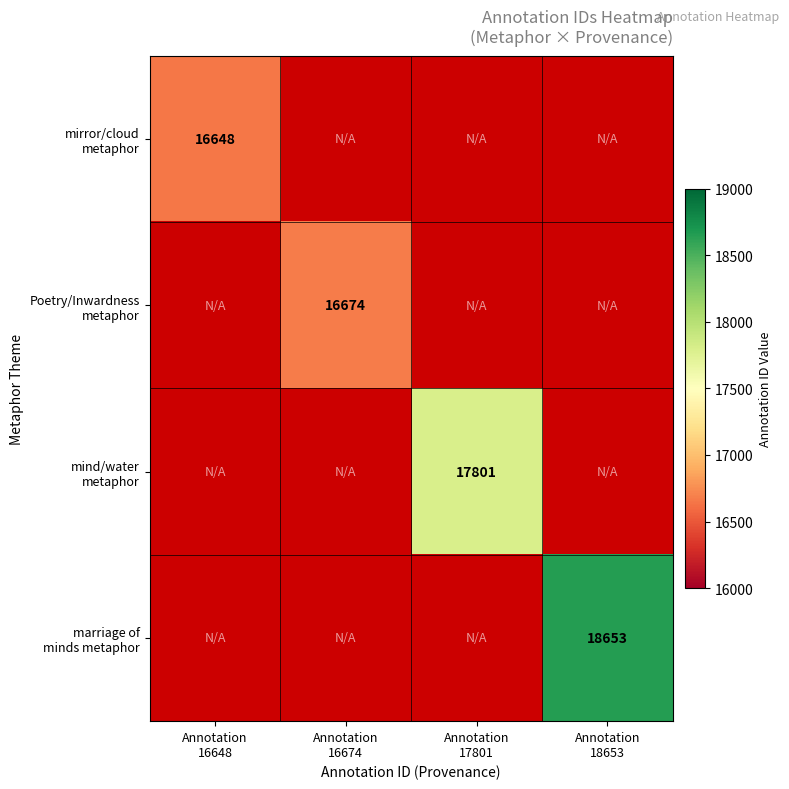

How many positive values does the marriage of minds metaphor series have?

1